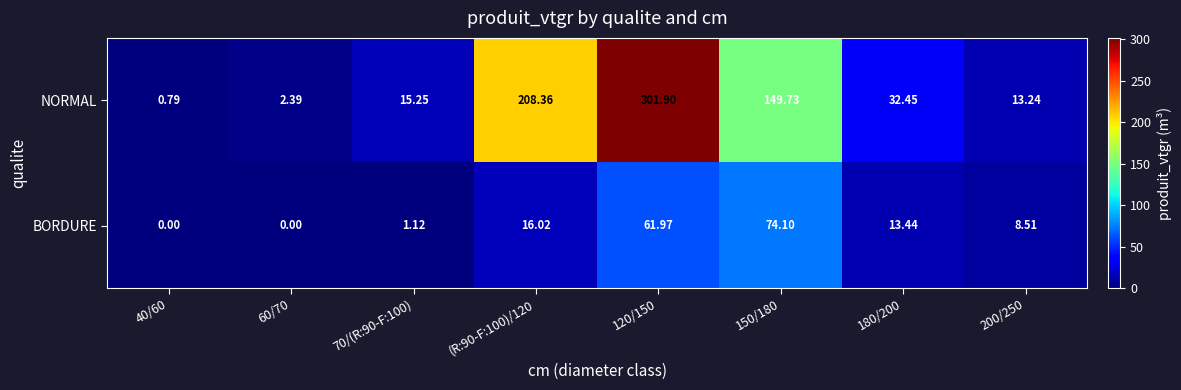

Rank the series by their maximum value, from highest to lowest.

NORMAL, BORDURE